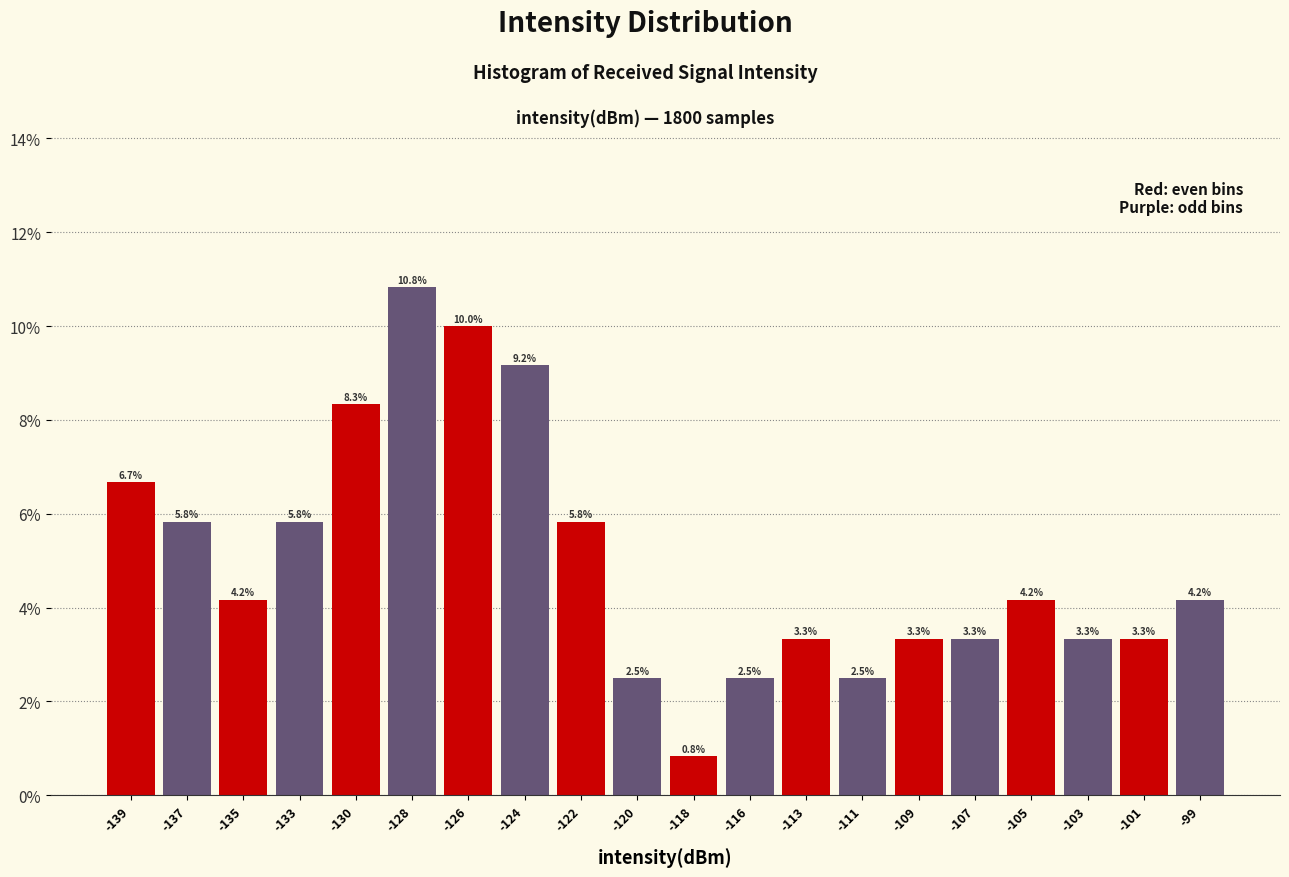

Reading left to right, list every bar in this chart as the range it spans on the x-axis followed by its height. The bar edges are not printed on the chart, so give them approximately, as read against the axis.

-140.0 to -138.0: 6.7
-138.0 to -135.5: 5.8
-135.5 to -133.5: 4.2
-133.5 to -131.5: 5.8
-131.5 to -129.5: 8.3
-129.5 to -127.0: 10.8
-127.0 to -125.0: 10.0
-125.0 to -123.0: 9.2
-123.0 to -121.0: 5.8
-121.0 to -118.5: 2.5
-118.5 to -116.5: 0.8
-116.5 to -114.5: 2.5
-114.5 to -112.5: 3.3
-112.5 to -110.0: 2.5
-110.0 to -108.0: 3.3
-108.0 to -106.0: 3.3
-106.0 to -104.0: 4.2
-104.0 to -101.5: 3.3
-101.5 to -99.5: 3.3
-99.5 to -97.5: 4.2